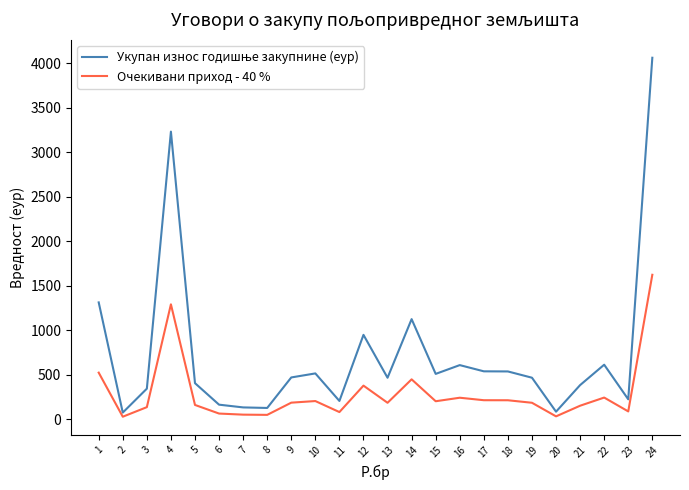

At which category is the sum across all series the highest?

24